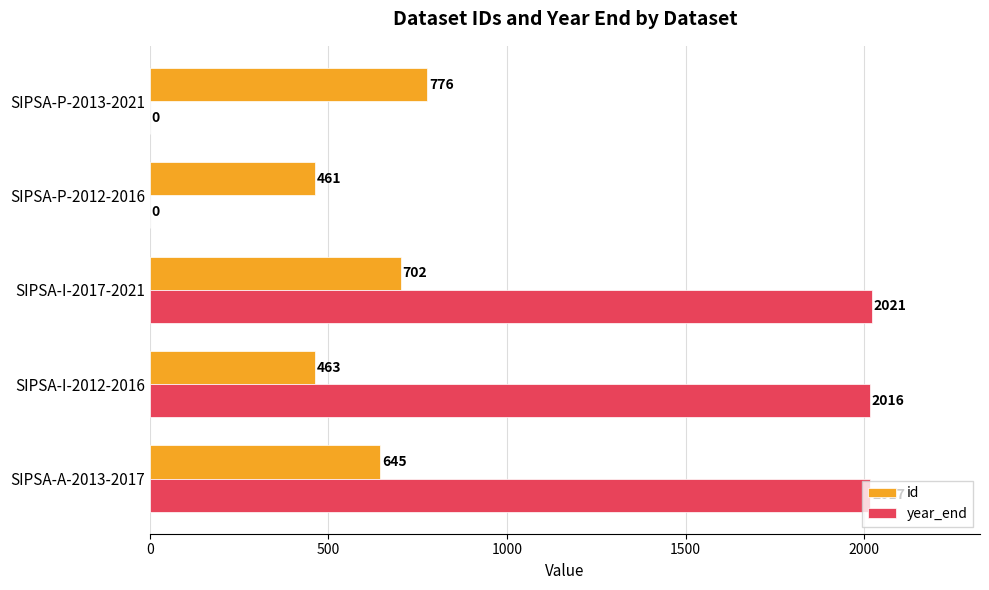

What is the sum of all year_end values?

6054